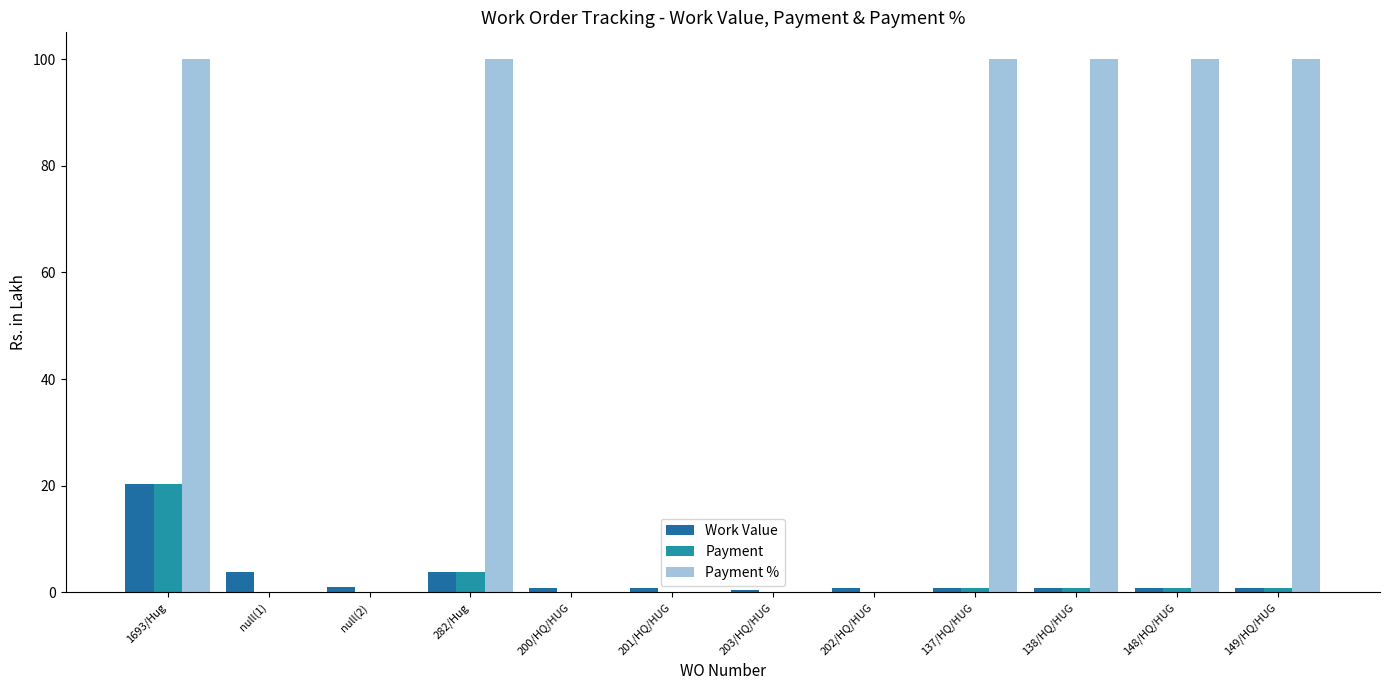

Are the bars grouped side by side (vs. stacked)?

Yes